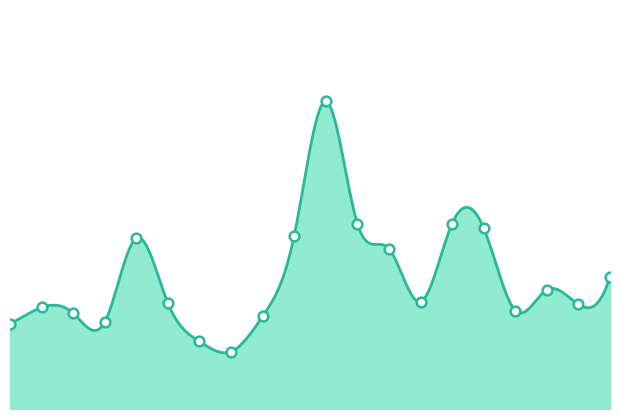

True or false: the data shows 1.6 at 09:00.

False